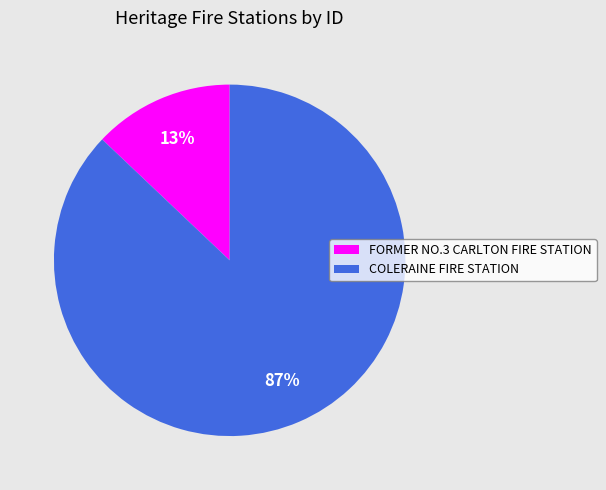

Do FORMER NO.3 CARLTON FIRE STATION and COLERAINE FIRE STATION together represent more than half of the pie?

Yes